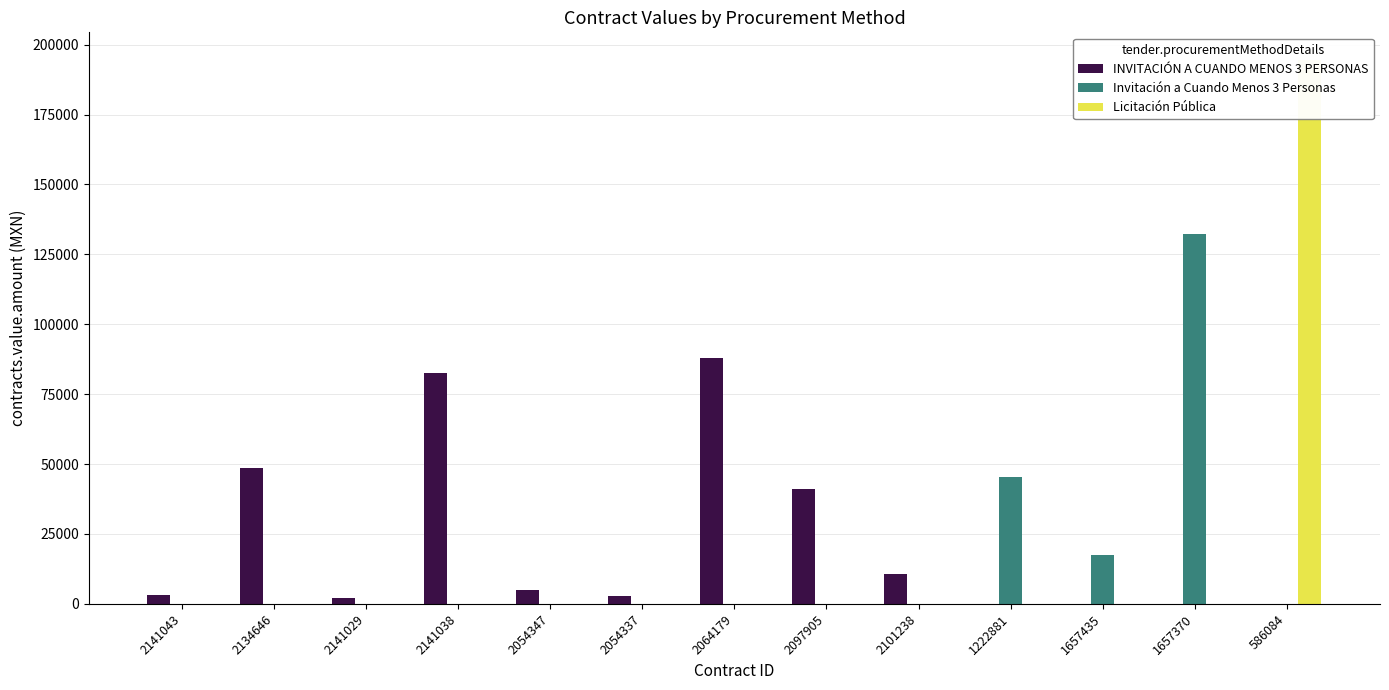

What is the highest value of the Licitación Pública series?

194688.0